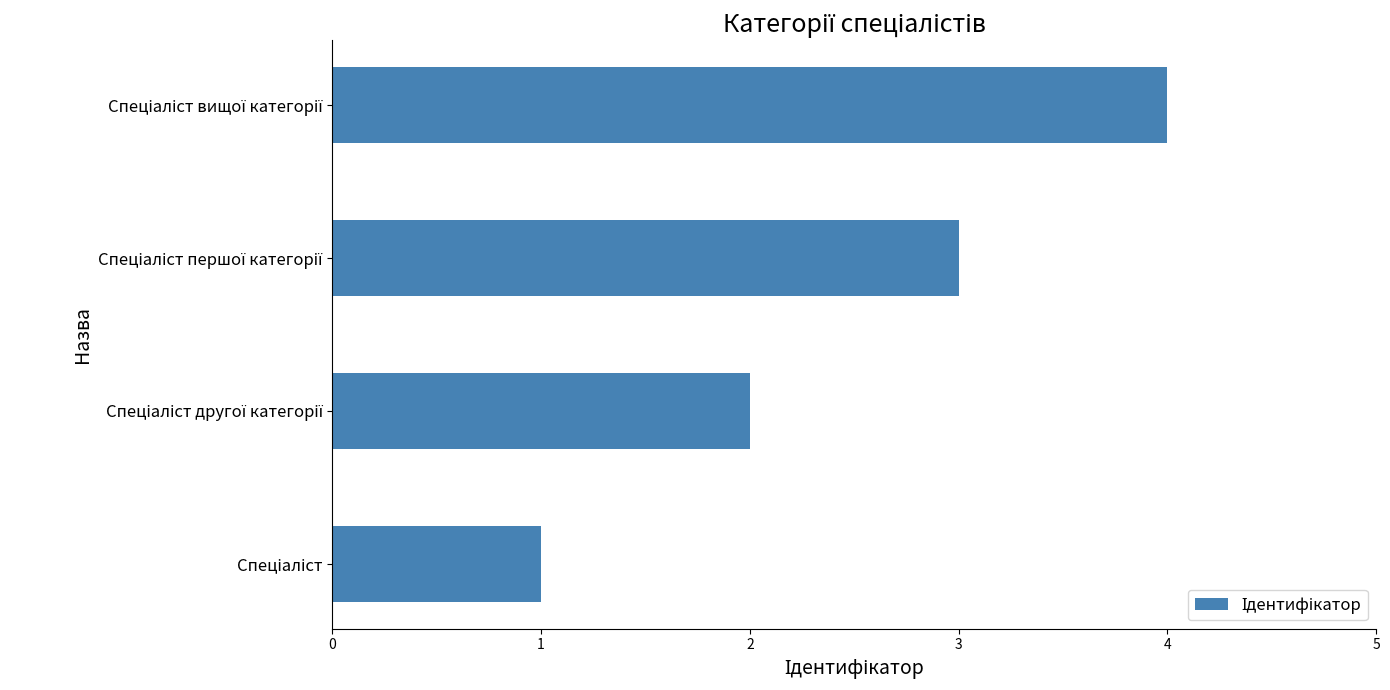

What is the difference between the maximum and minimum values?

3